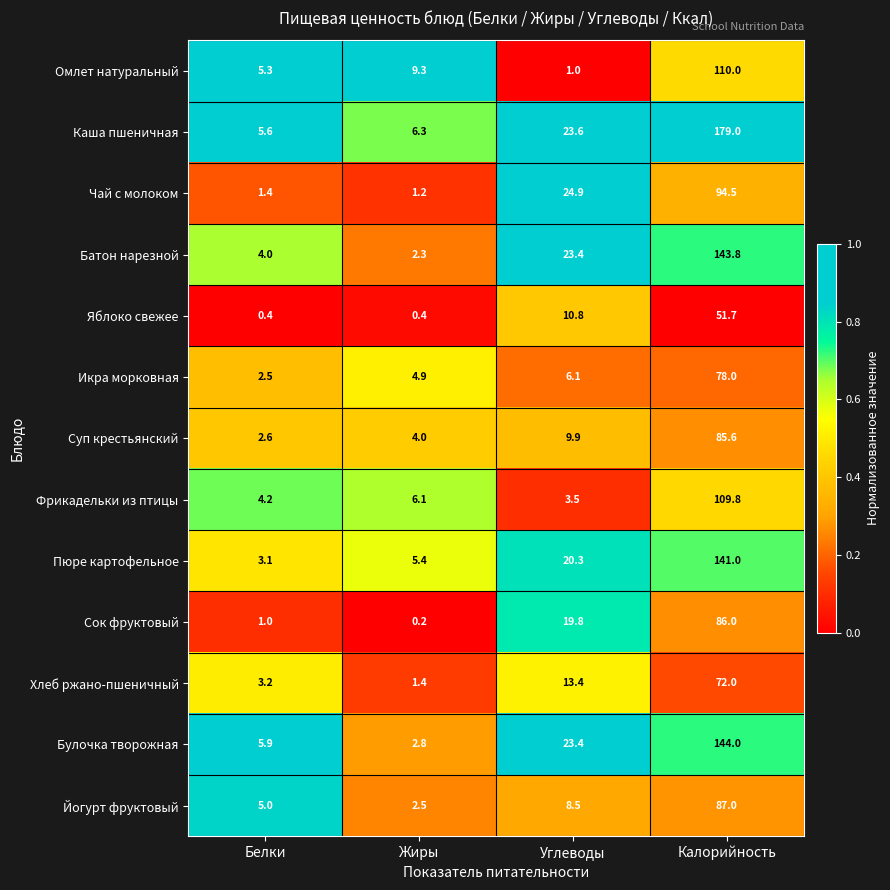

At how many categories does at least one series exceed 0?

4